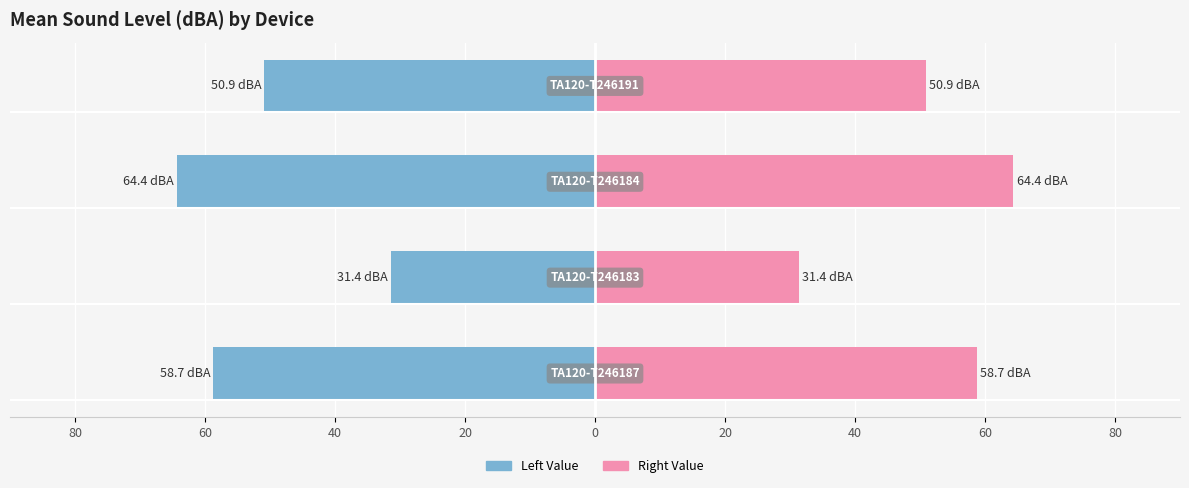

At which label does TA120-T246187 / T246183 first exceed -50?

60